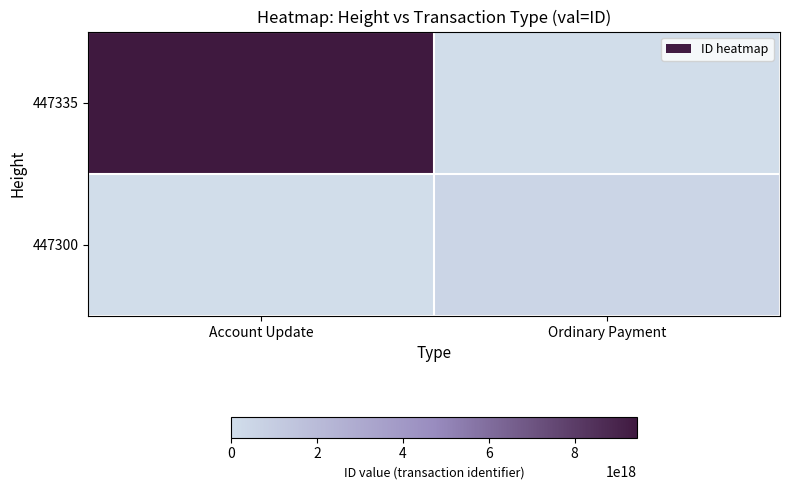

What is the total value across all series at Ordinary Payment?

515670209446952448